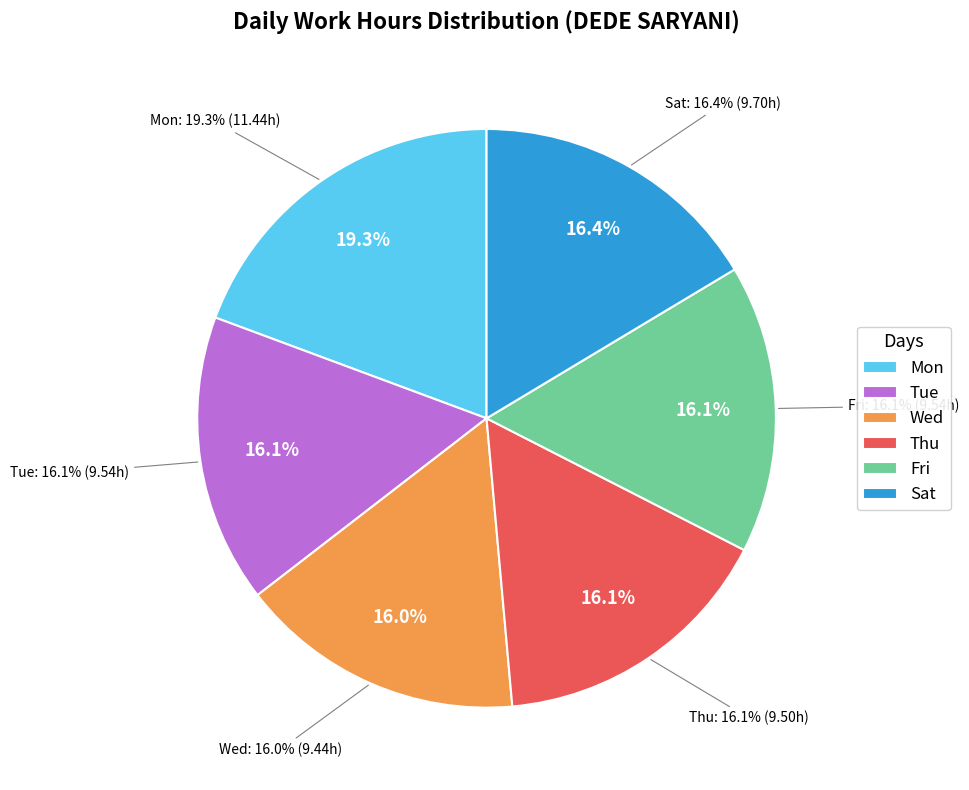

What percentage is NOT represented by Mon?

80.7%